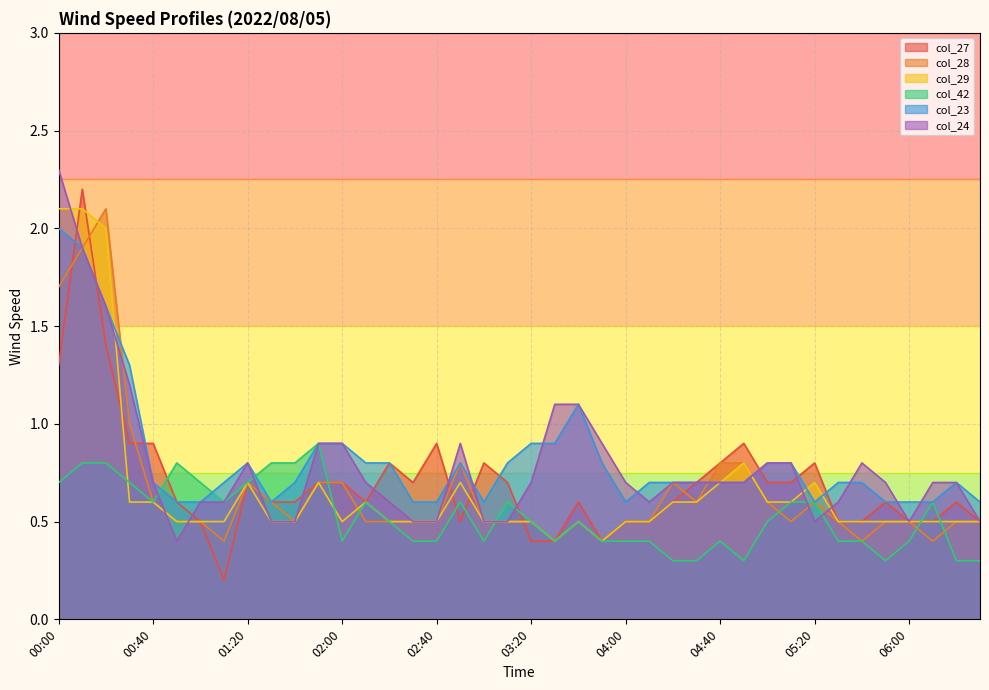

Does the chart display data point markers on the line(s)?

No